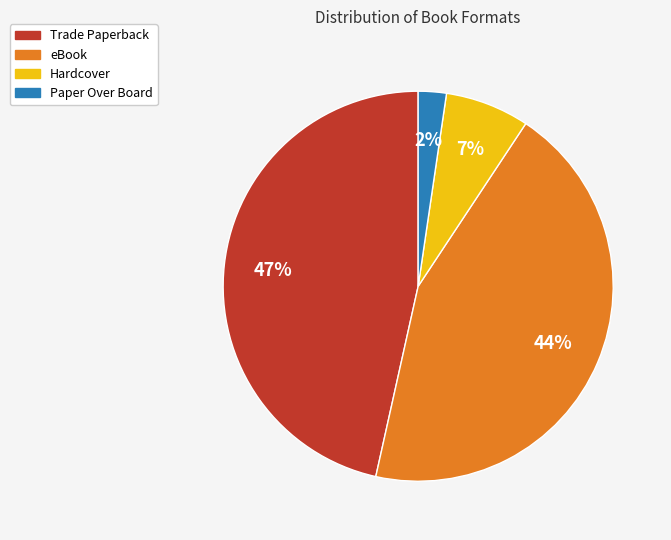

Is the sum of Trade Paperback and Paper Over Board greater than half?

No